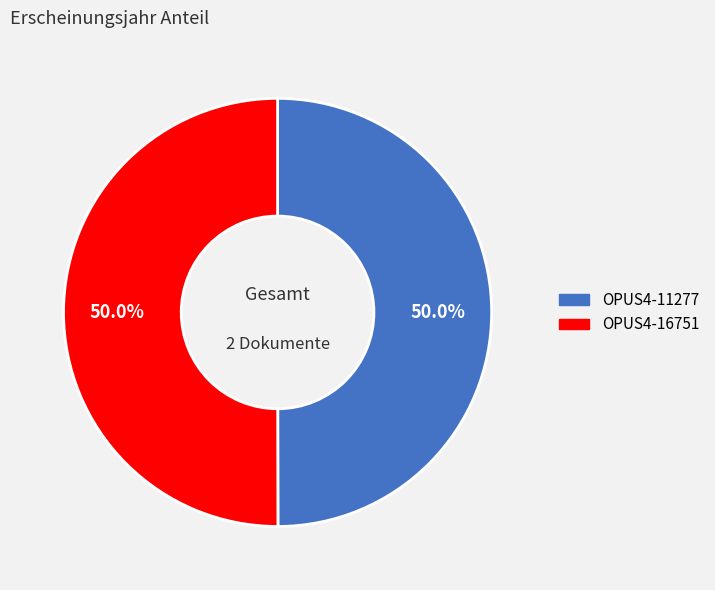

What percentage is the OPUS4-16751 slice, to the nearest percent?

50%